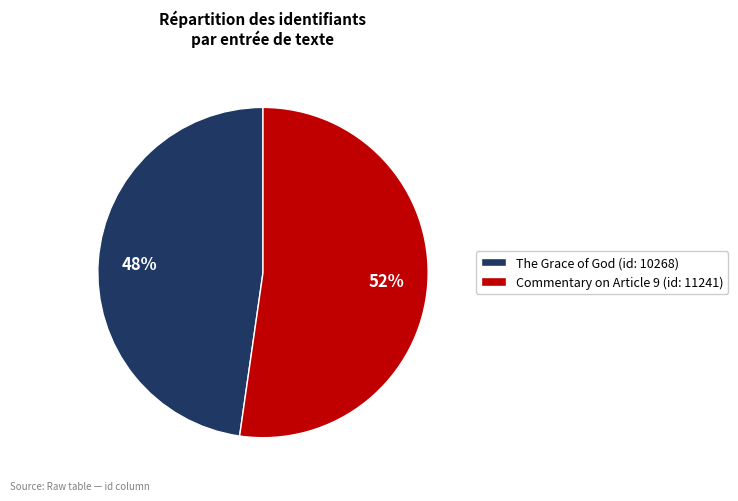

What percentage is the The Grace of God (id: 10268) slice, to the nearest percent?

48%